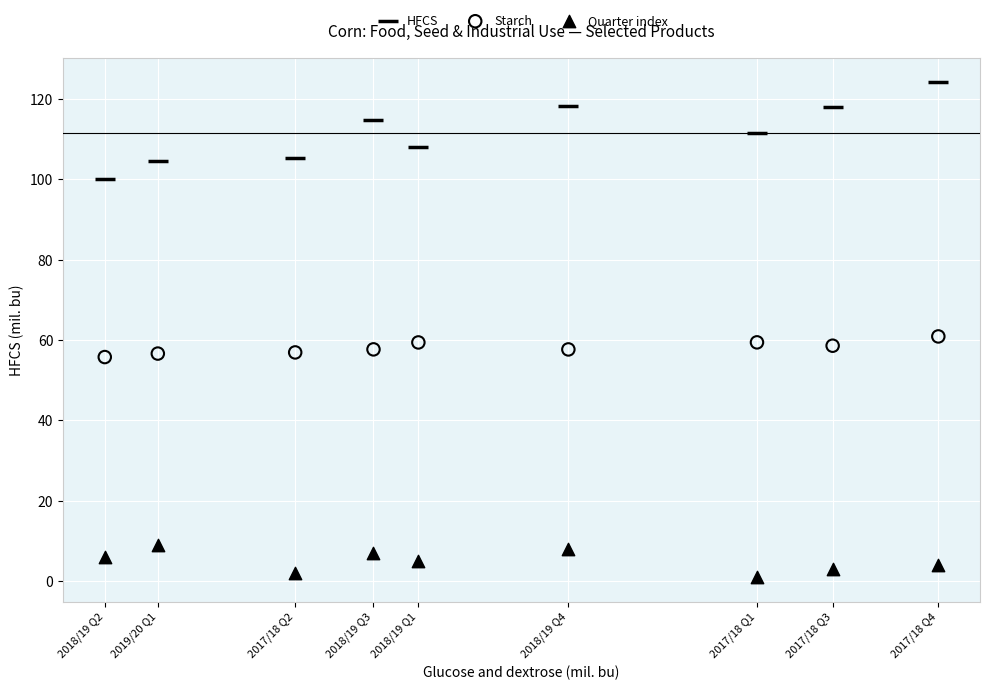

Which series reaches the maximum Y coordinate?

HFCS